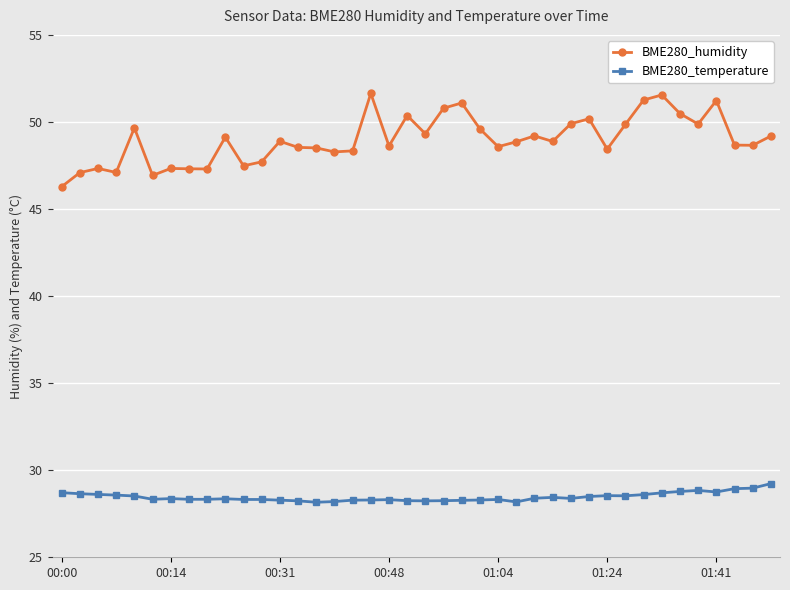

True or false: BME280_temperature has more than 2 interior local peaks.

True